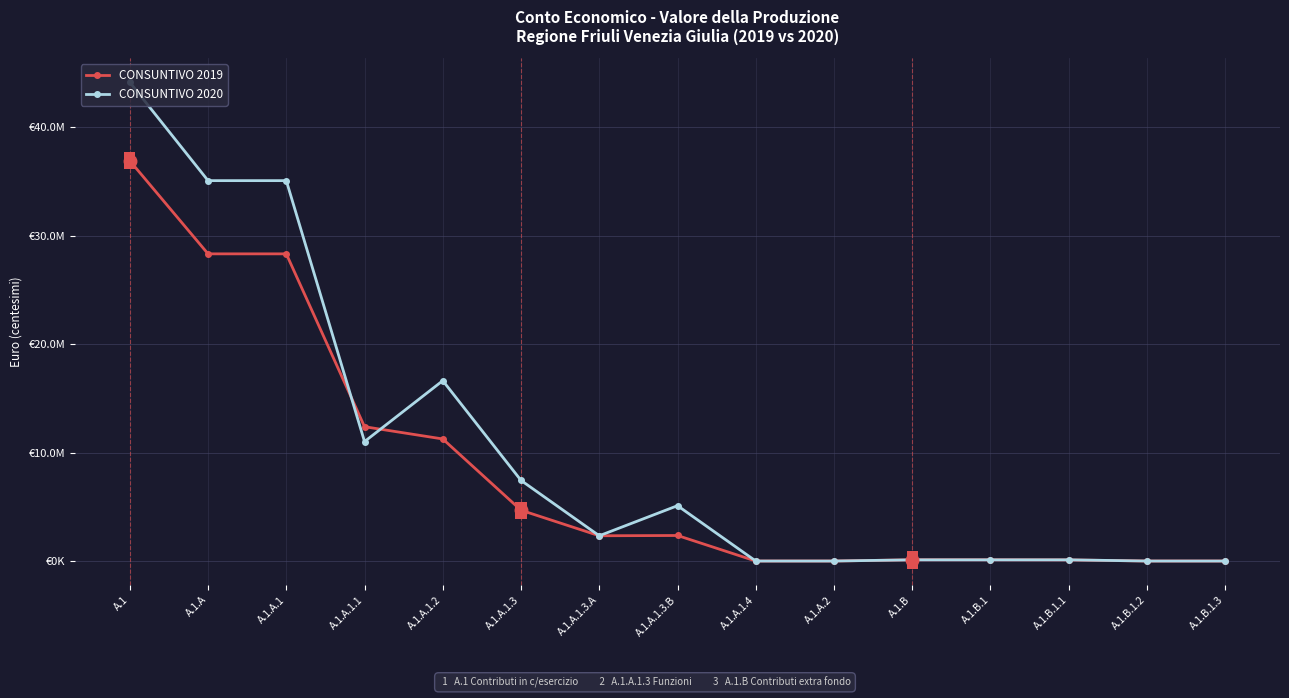

Reading left to right, extract all data points from this chart.

CONSUNTIVO 2019: A.1=36892988.0	A.1.A=28310784.0	A.1.A.1=28310784.0	A.1.A.1.1=12379051.0	A.1.A.1.2=11249606.0	A.1.A.1.3=4682127.0	A.1.A.1.3.A=2328685.0	A.1.A.1.3.B=2353442.0	A.1.A.1.4=0.0	A.1.A.2=0.0	A.1.B=114073.0	A.1.B.1=114073.0	A.1.B.1.1=104000.0	A.1.B.1.2=0.0	A.1.B.1.3=0.0
CONSUNTIVO 2020: A.1=44123034.5	A.1.A=35058482.2	A.1.A.1=35058482.2	A.1.A.1.1=11008013.0	A.1.A.1.2=16620811.2	A.1.A.1.3=7429658.0	A.1.A.1.3.A=2328685.0	A.1.A.1.3.B=5100973.0	A.1.A.1.4=0.0	A.1.A.2=0.0	A.1.B=110712.4	A.1.B.1=110712.4	A.1.B.1.1=110712.4	A.1.B.1.2=0.0	A.1.B.1.3=0.0